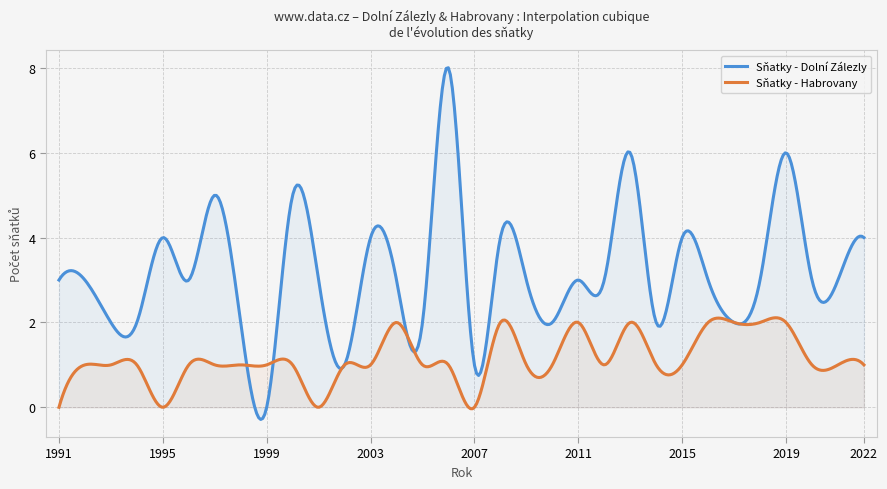

At how many categories does at least one series exceed 6?

1